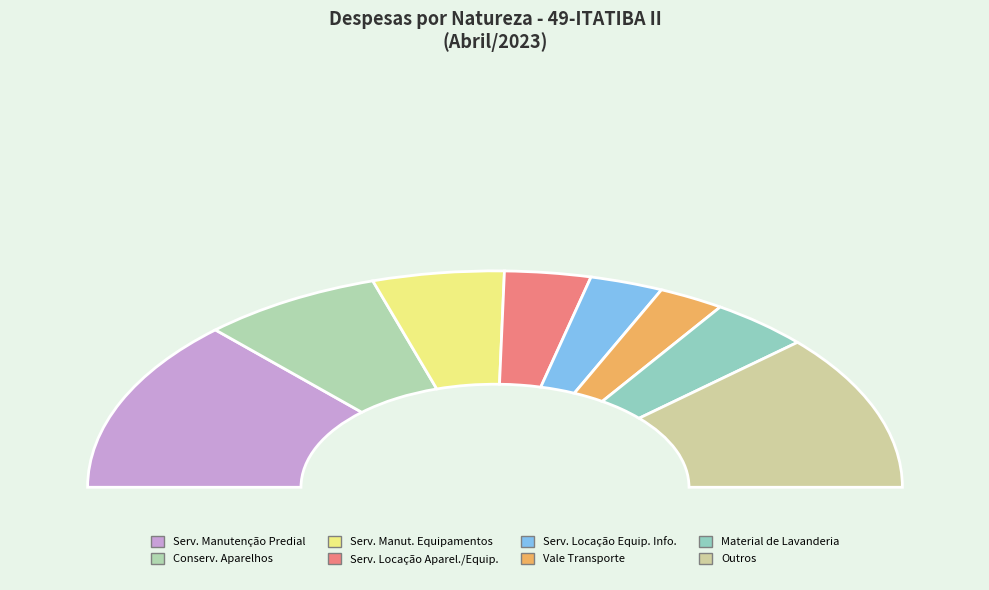

What is the largest slice in the pie chart?

SERV MANUTENCAO PREDIAL